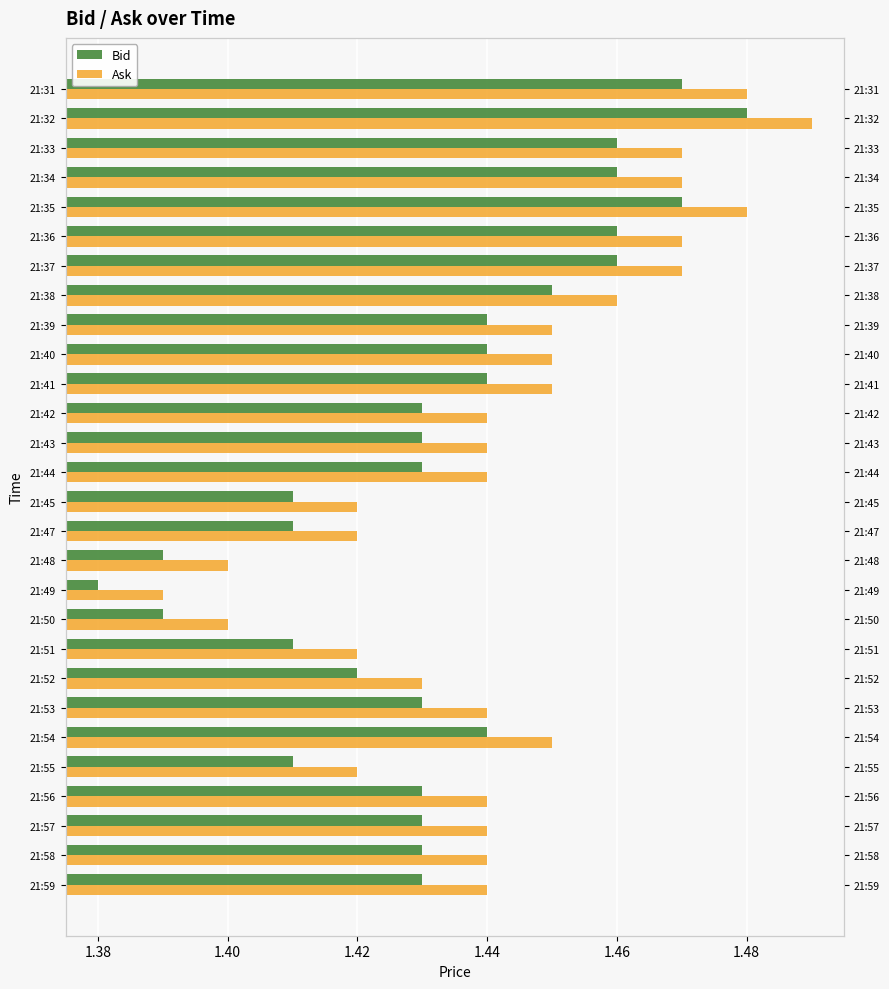

Rank the series by their average value, from lowest to highest.

Bid, Ask